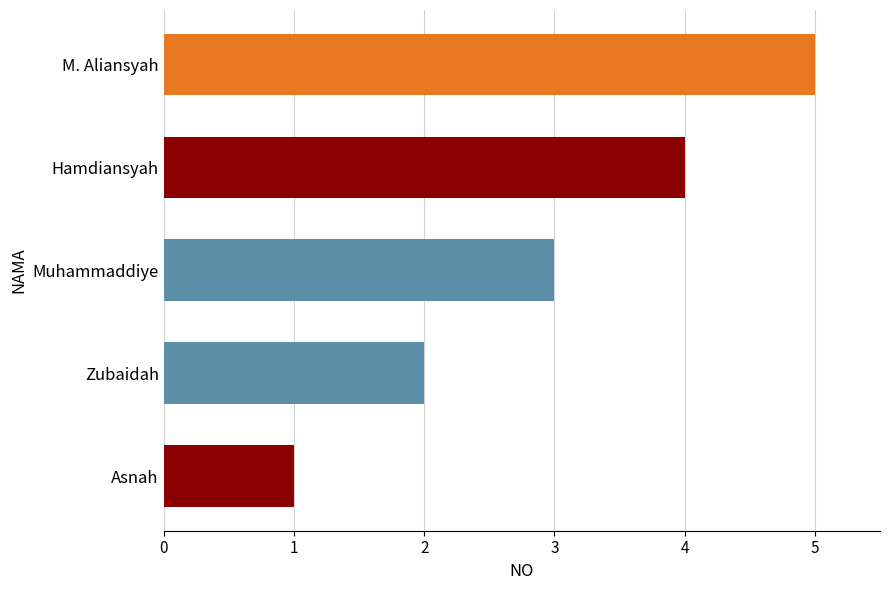

Between Zubaidah and Hamdiansyah, which is larger?

Hamdiansyah